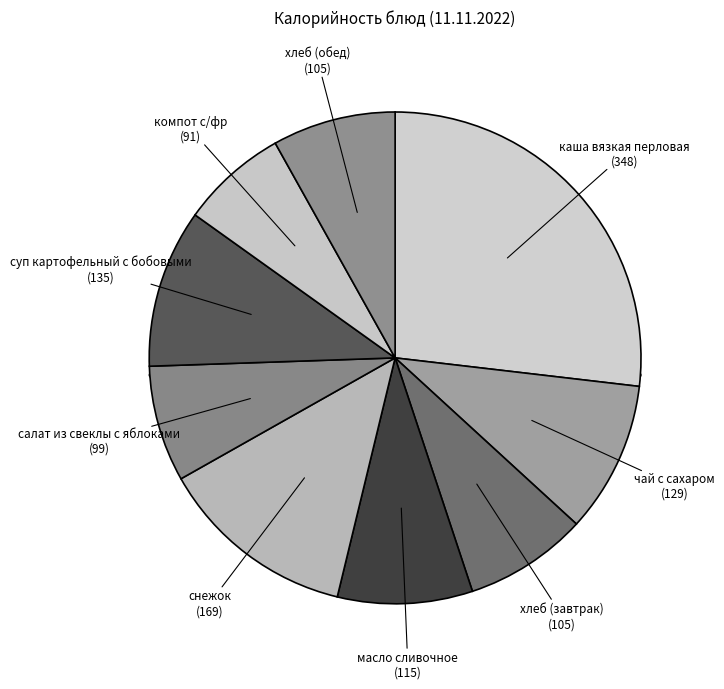

Which category has the biggest portion of the pie?

каша вязкая перловая